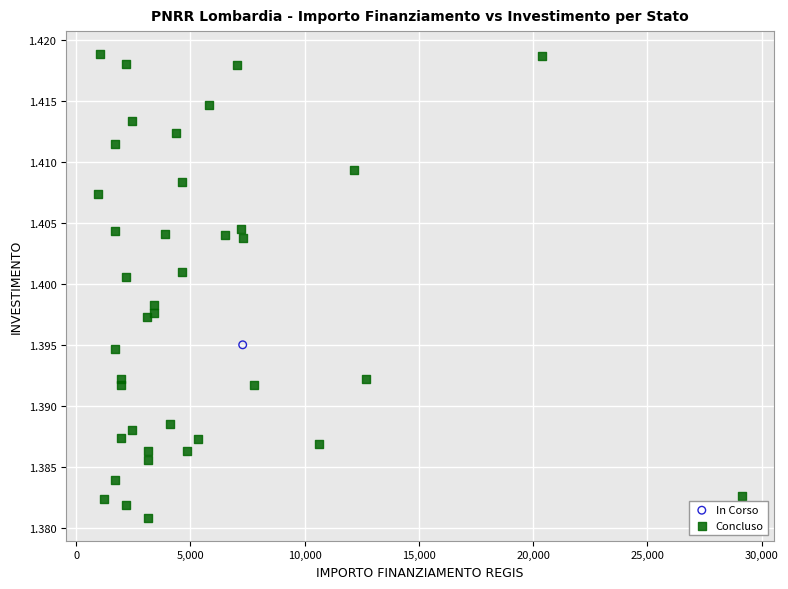

What are all the series names shown in the legend?

In Corso, Concluso